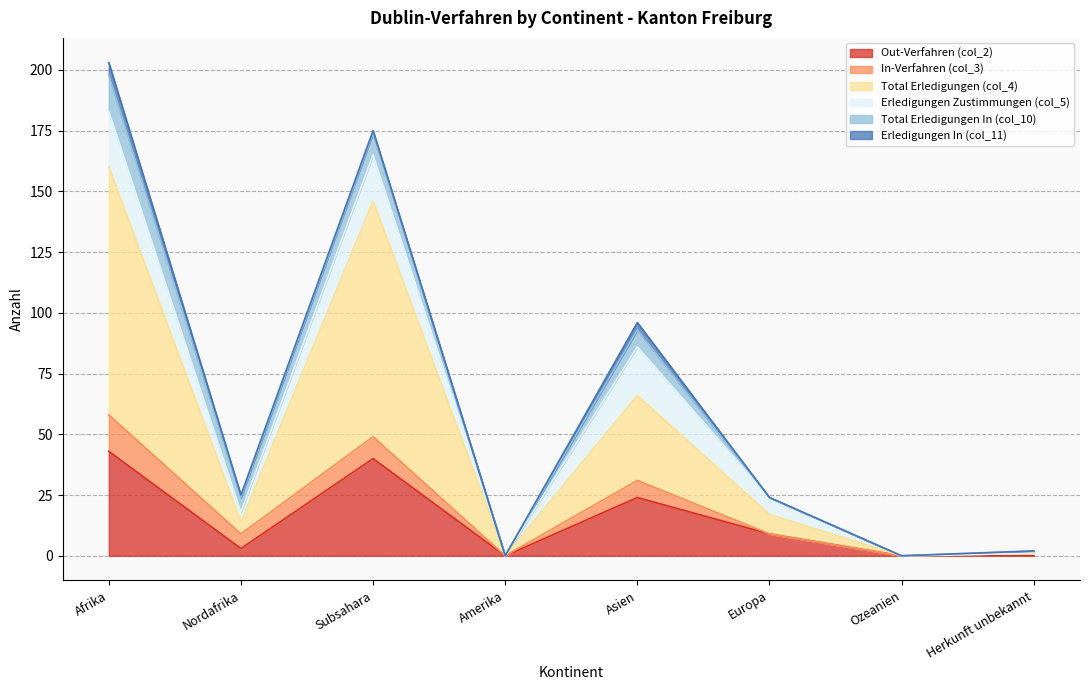

Reading left to right, extract all data points from this chart.

Out-Verfahren (col_2): Afrika=43	Nordafrika=3	Subsahara=40	Amerika=0	Asien=24	Europa=9	Ozeanien=0	Herkunft unbekannt=0
In-Verfahren (col_3): Afrika=15	Nordafrika=6	Subsahara=9	Amerika=0	Asien=7	Europa=0	Ozeanien=0	Herkunft unbekannt=1
Total Erledigungen (col_4): Afrika=102	Nordafrika=5	Subsahara=97	Amerika=0	Asien=35	Europa=8	Ozeanien=0	Herkunft unbekannt=0
Erledigungen Zustimmungen (col_5): Afrika=23	Nordafrika=4	Subsahara=19	Amerika=0	Asien=20	Europa=7	Ozeanien=0	Herkunft unbekannt=0
Total Erledigungen In (col_10): Afrika=15	Nordafrika=6	Subsahara=9	Amerika=0	Asien=7	Europa=0	Ozeanien=0	Herkunft unbekannt=1
Erledigungen In (col_11): Afrika=5	Nordafrika=1	Subsahara=1	Amerika=0	Asien=3	Europa=0	Ozeanien=0	Herkunft unbekannt=0